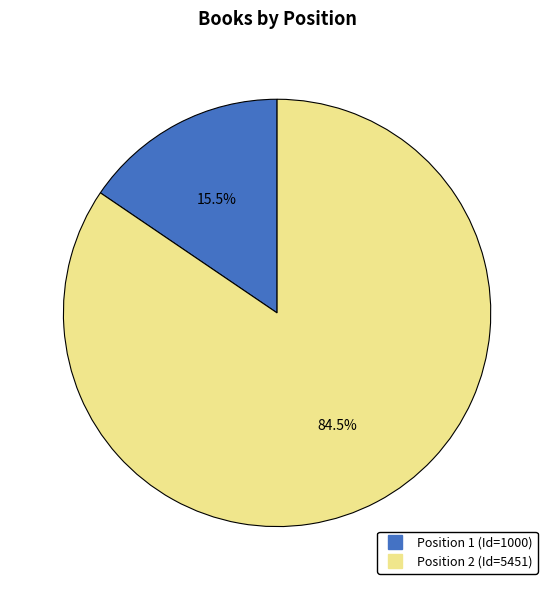

Which category has the smallest portion of the pie?

1